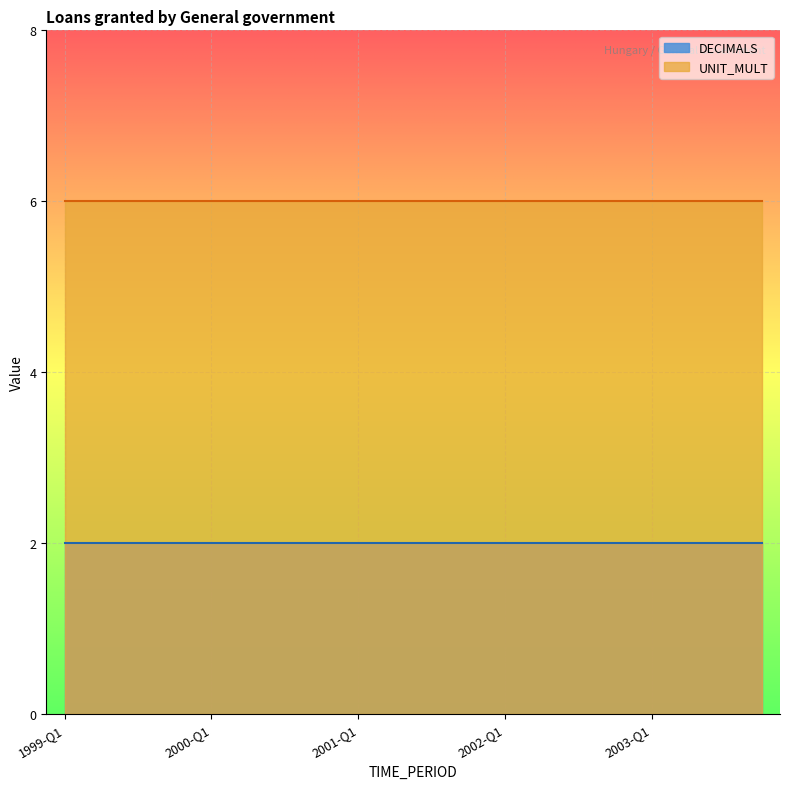

What is the label of the 4th point from the left?

1999-Q4